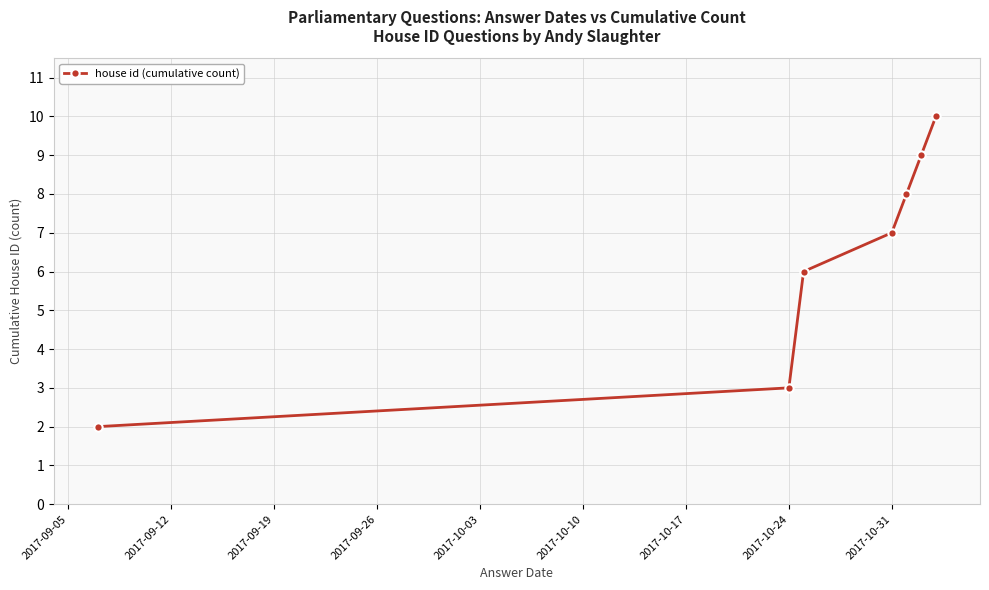

What is the average value?

6